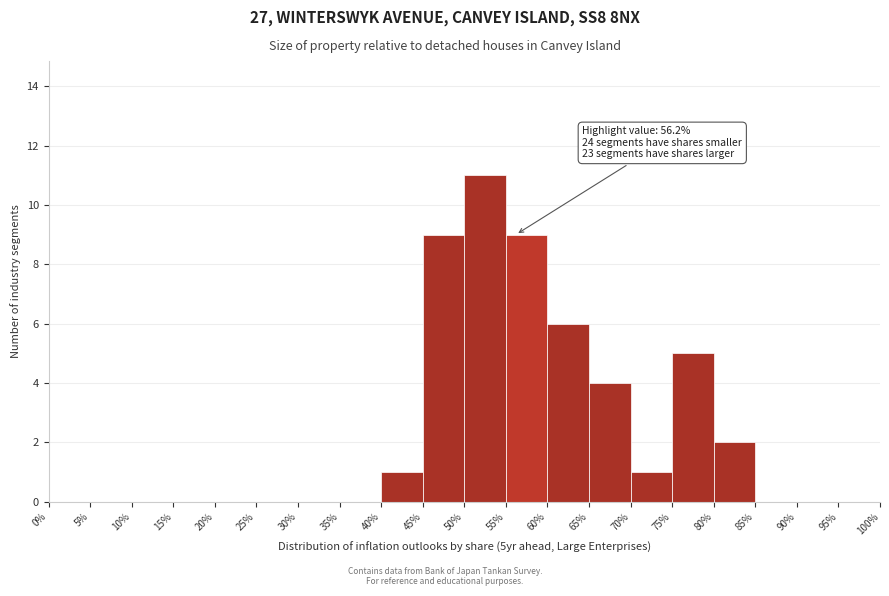

Which range on the x-axis has the tallest bar?

50% to 55%